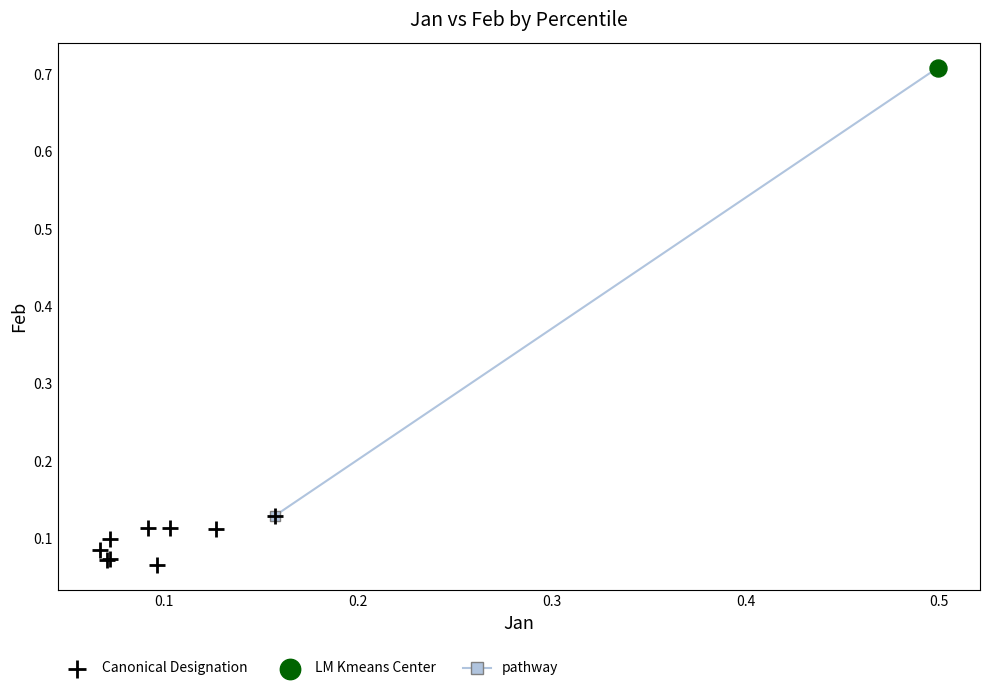

Which series contains the lowest Y value?

Canonical Designation